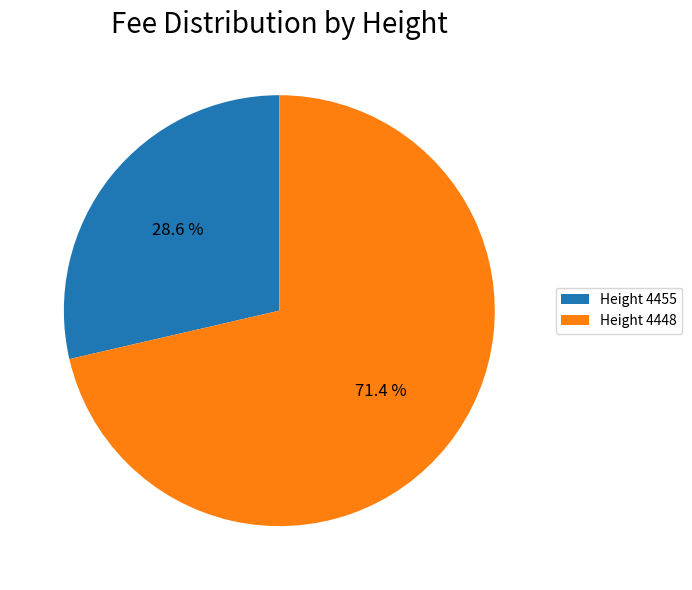

What is the ratio of the value at Height 4448 to the value at Height 4455?

2.5